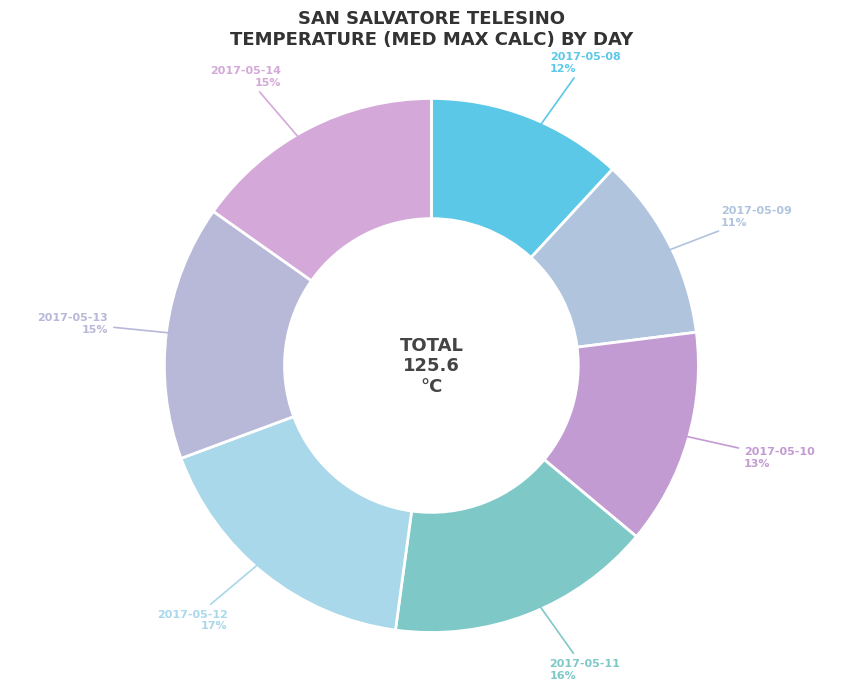

Which category has the biggest portion of the pie?

2017-05-12